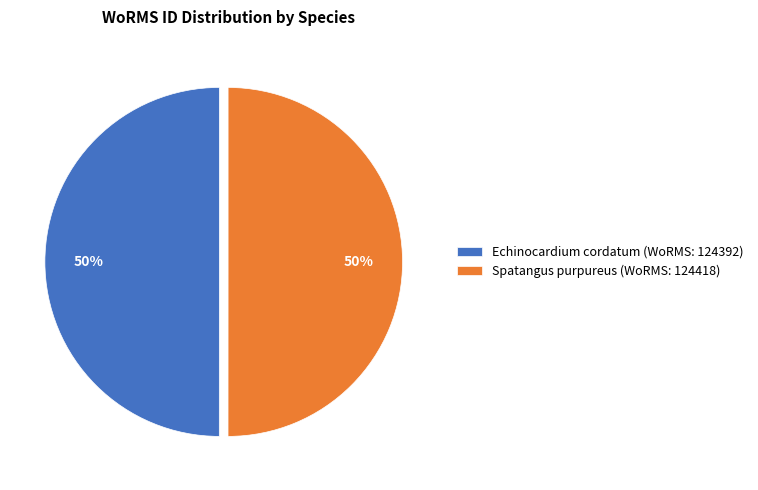

To the nearest percent, what is the average slice percentage?

50%